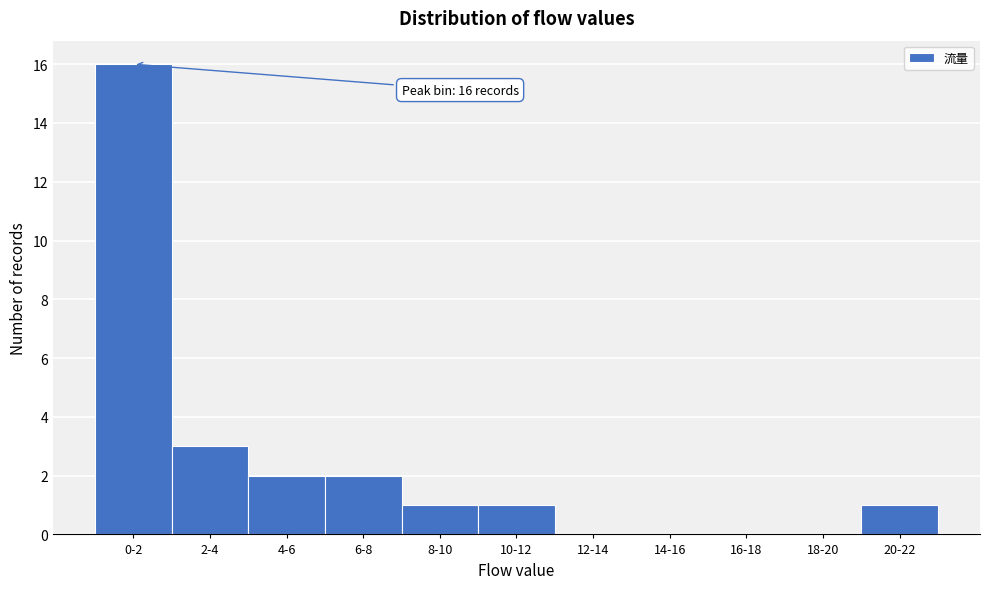

Reading left to right, transcribe all the data shown in this chart.

0-2=16	2-4=3	4-6=2	6-8=2	8-10=1	10-12=1	12-14=0	14-16=0	16-18=0	18-20=0	20-22=1